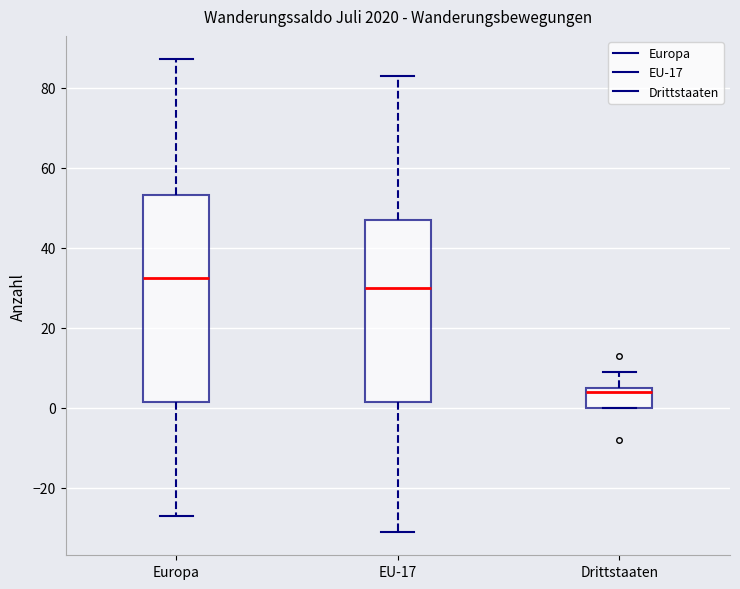

Where is the upper edge of the box for Europa on the y-axis? The values are not printed on the chart, so give them approximately, as read against the axis.

54